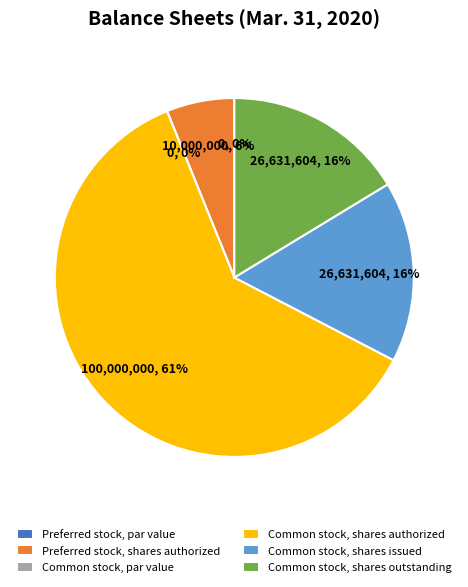

What is the total percentage of Preferred stock, shares authorized and Common stock, shares issued?

22.4%